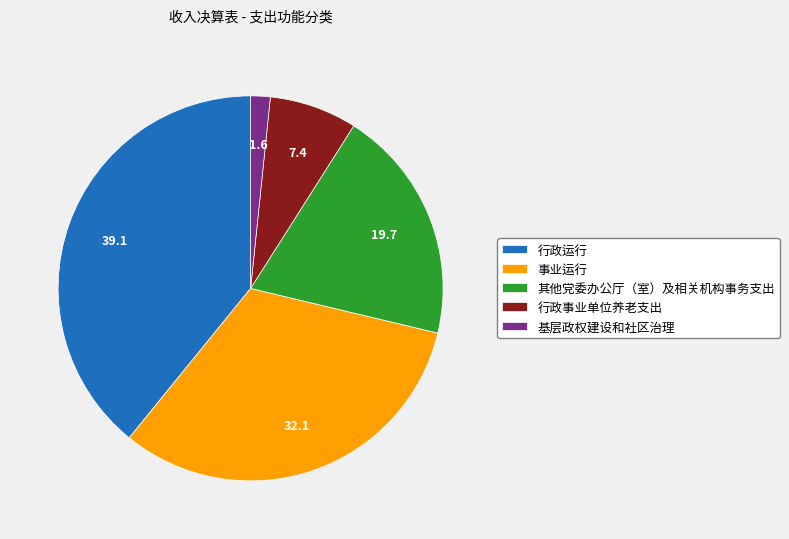

Combined, do 事业运行 and 行政运行 account for over 50%?

Yes